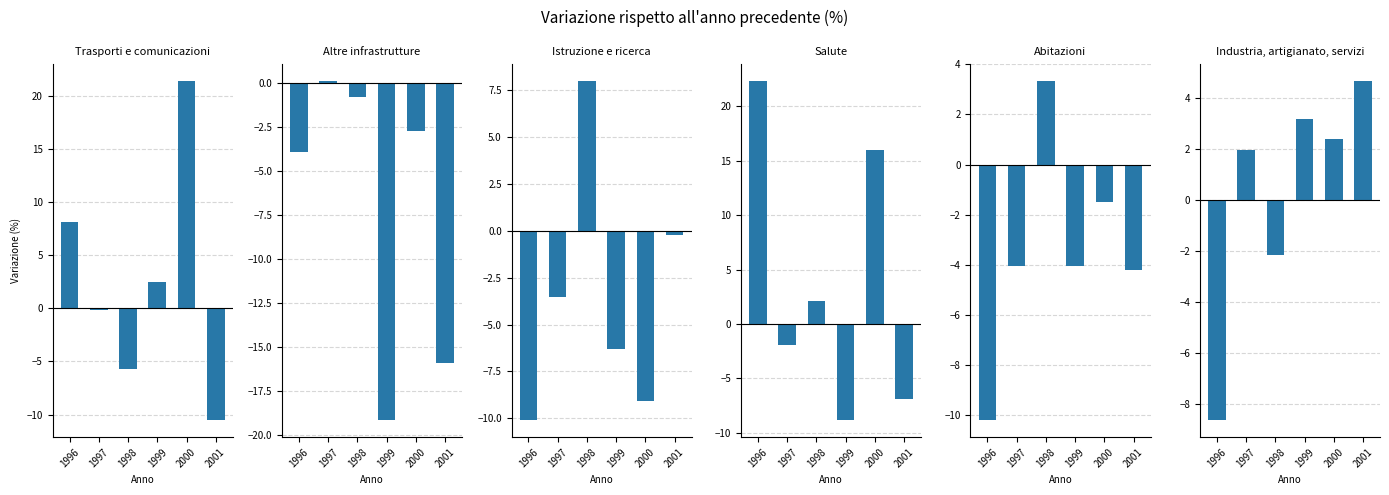

How many bars are there in each group?

6